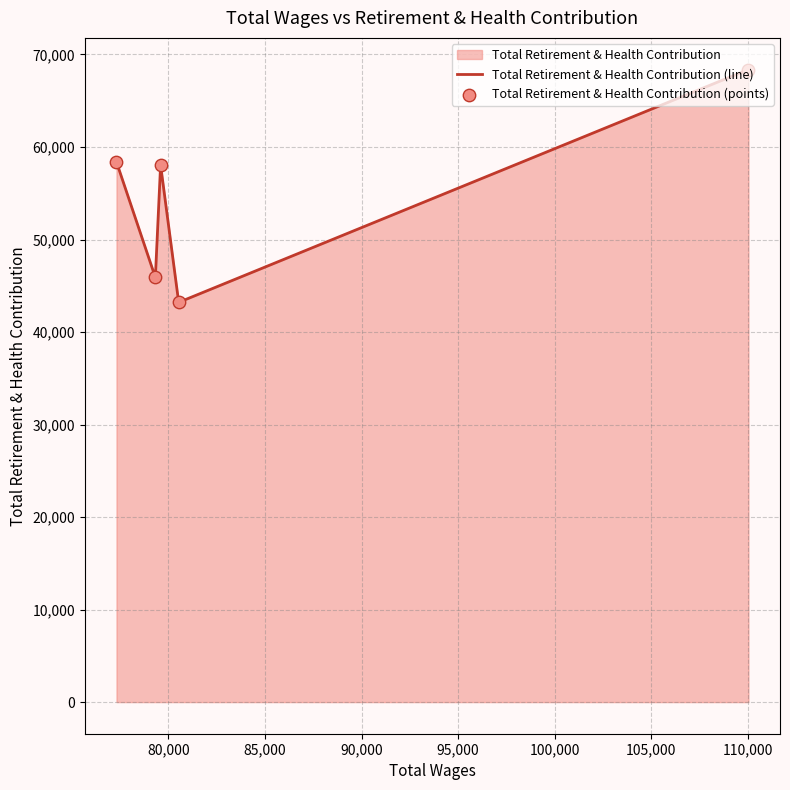

At how many categories does at least one series exceed 63052?

1